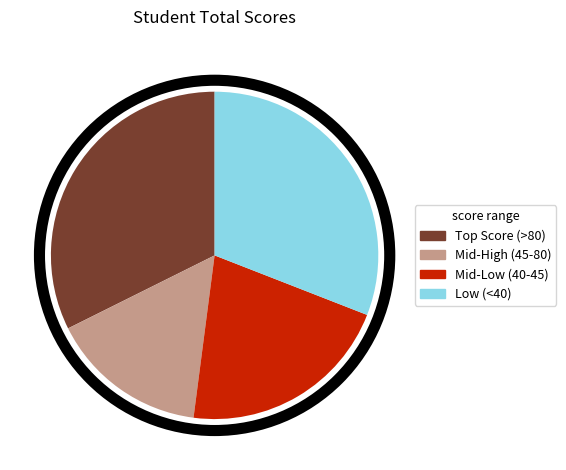

Is the sum of Low (<40) and Mid-High (45-80) greater than half?

No